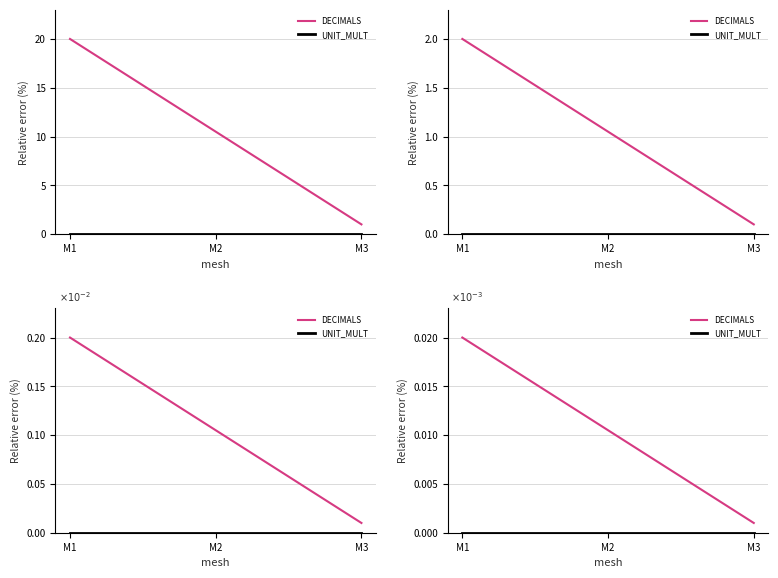

List the series in order of their overall mean, lowest first.

UNIT_MULT, DECIMALS